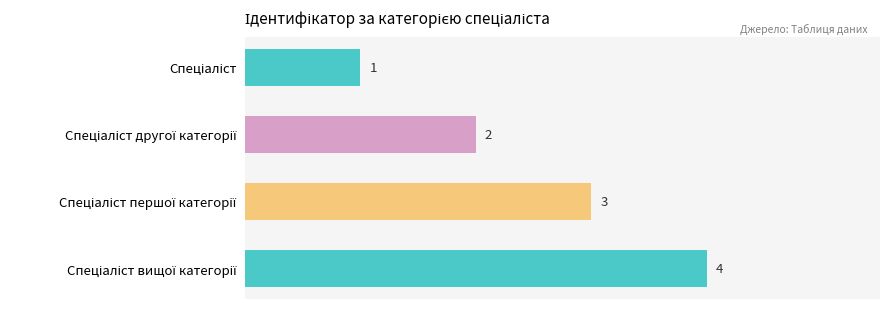

How many values are below 3?

2